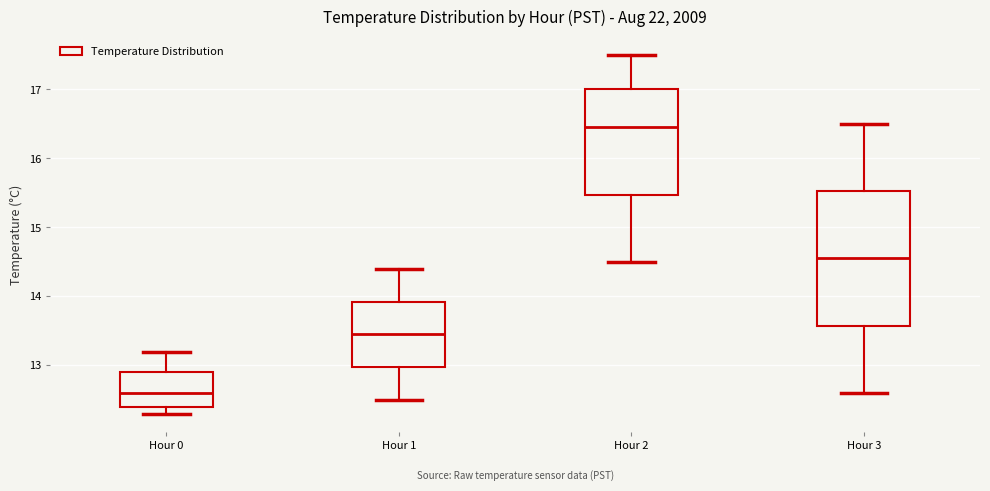

Reading left to right, read every box against the y-axis: the position of its median line, the range the box covers, and the ends of its whiskers. The values are not printed on the chart, so give them approximately, as read against the axis.

Hour 0: median 12.6, box 12.4 to 12.9, whiskers 12.3 to 13.2
Hour 1: median 13.5, box 13.0 to 13.9, whiskers 12.5 to 14.4
Hour 2: median 16.5, box 15.5 to 17.0, whiskers 14.5 to 17.5
Hour 3: median 14.6, box 13.6 to 15.5, whiskers 12.6 to 16.5